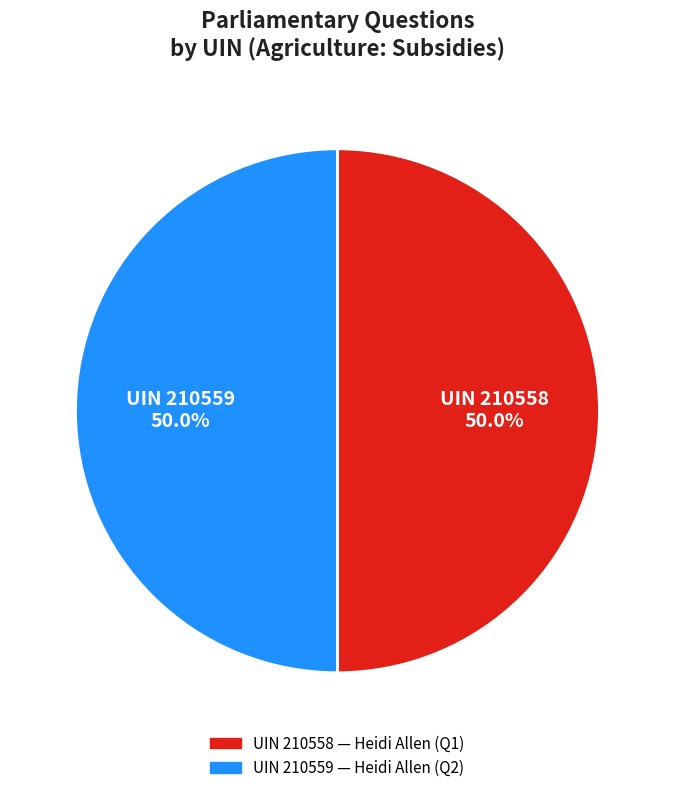

Combined, what portion of the pie is UIN 210559 and UIN 210558?

100.0%